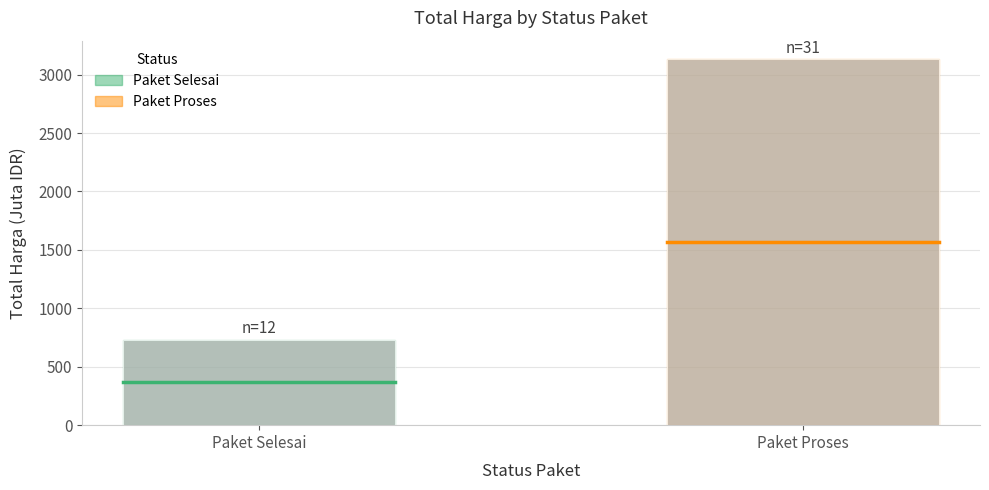

Between Paket Selesai and Paket Proses, which is larger?

Paket Proses